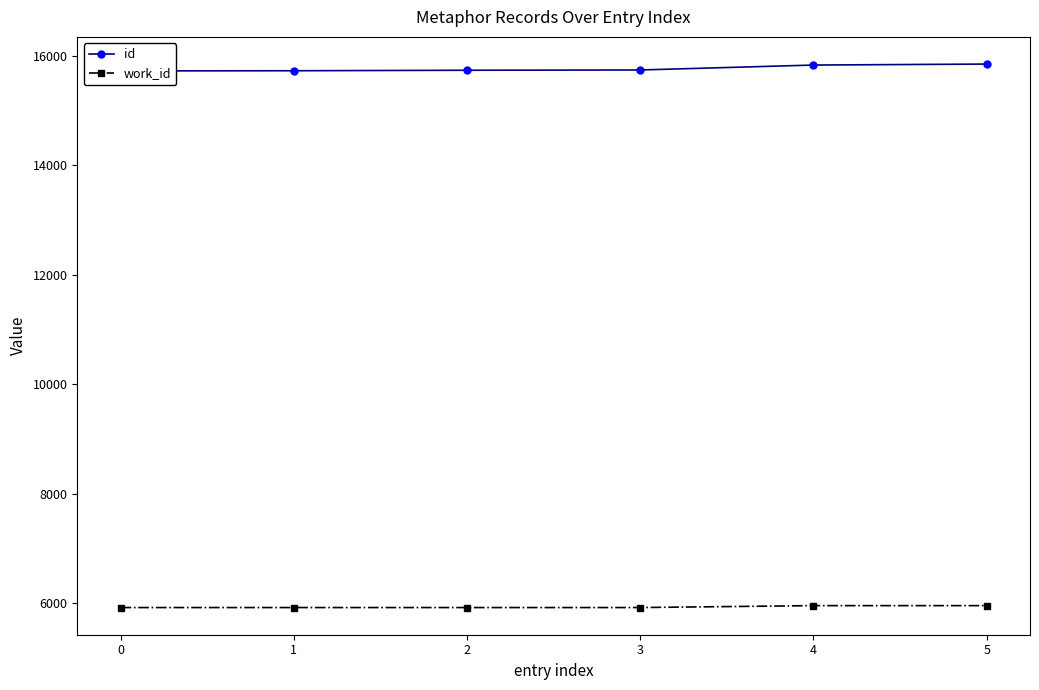

True or false: id and work_id cross at least once.

False